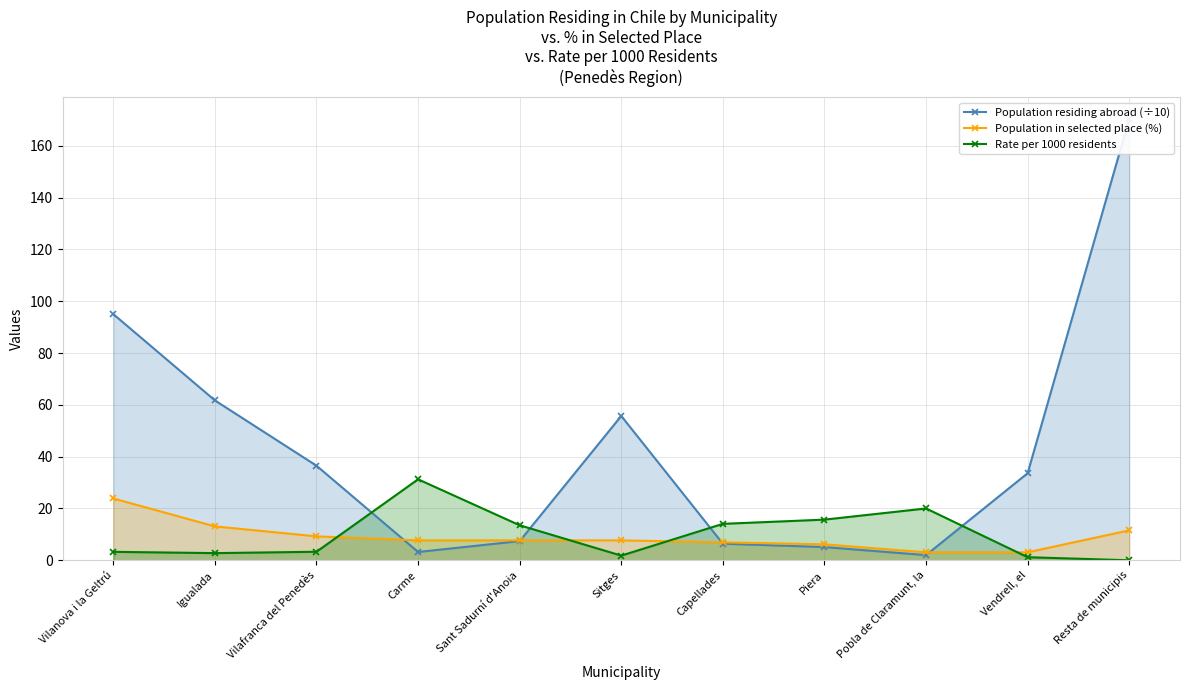

Reading left to right, what are all the values shown in this chart?

Population residing abroad (÷10): Vilanova i la Geltrú=95.0	Igualada=61.7	Vilafranca del Penedès=36.5	Carme=3.2	Sant Sadurní d'Anoia=7.4	Sitges=55.7	Capellades=6.4	Piera=5.1	Pobla de Claramunt, la=2.0	Vendrell, el=33.6	Resta de municipis=170.3
Population in selected place (%): Vilanova i la Geltrú=23.9	Igualada=13.1	Vilafranca del Penedès=9.2	Carme=7.7	Sant Sadurní d'Anoia=7.7	Sitges=7.7	Capellades=6.9	Piera=6.2	Pobla de Claramunt, la=3.1	Vendrell, el=3.1	Resta de municipis=11.5
Rate per 1000 residents: Vilanova i la Geltrú=3.3	Igualada=2.8	Vilafranca del Penedès=3.3	Carme=31.2	Sant Sadurní d'Anoia=13.5	Sitges=1.8	Capellades=14.1	Piera=15.7	Pobla de Claramunt, la=20.0	Vendrell, el=1.2	Resta de municipis=0.0